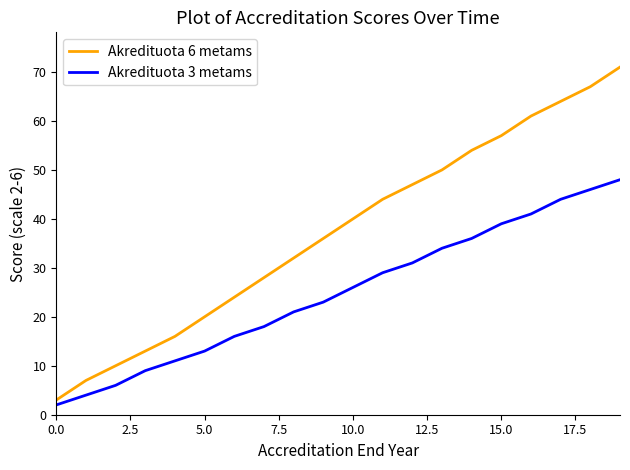

Rank the series by their maximum value, from lowest to highest.

Akredituota 3 metams, Akredituota 6 metams